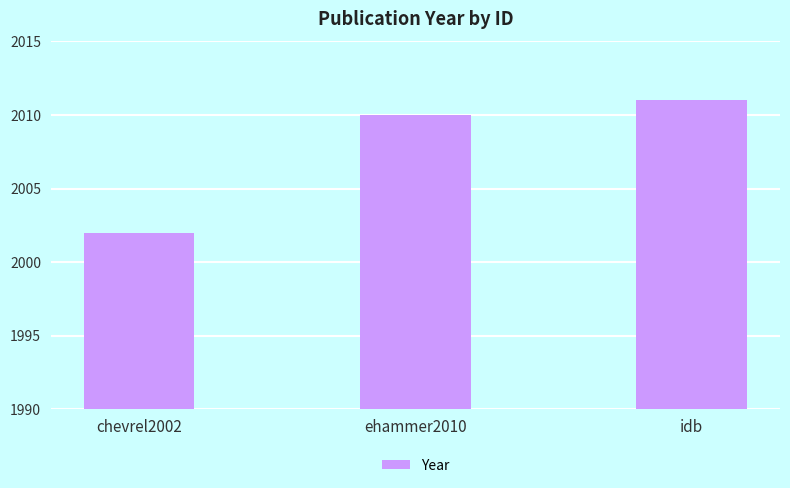

Count the values in the range 2002 to 2011.

3